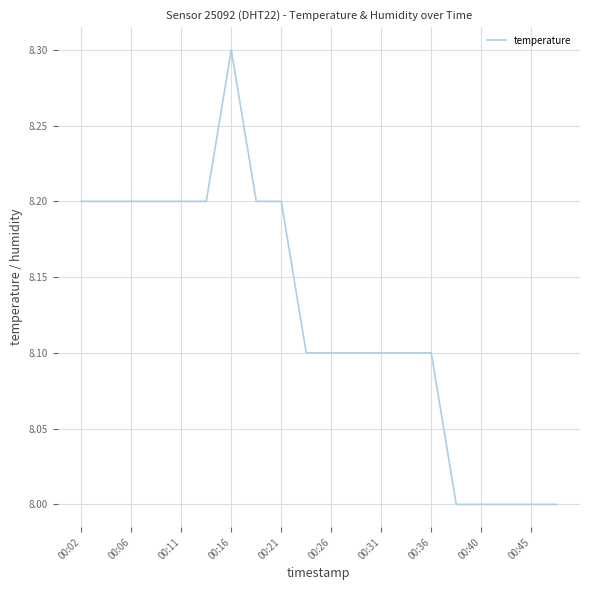

Count the values in the range 8 to 9.

20